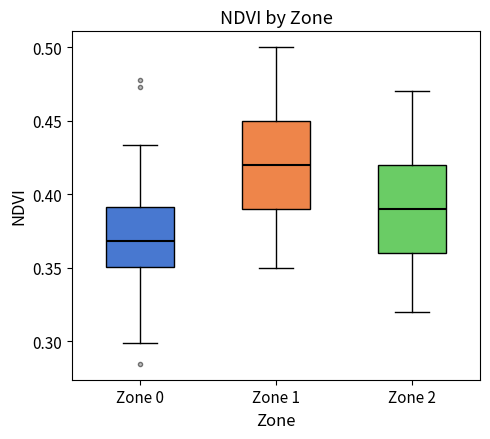

Where does the upper whisker of the box for Zone 1 end on the y-axis? The values are not printed on the chart, so give them approximately, as read against the axis.

0.500